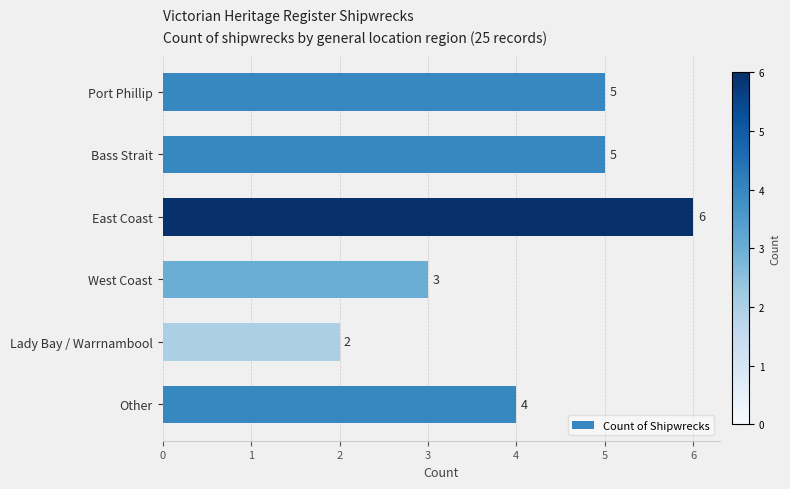

What value does the data have at Bass Strait?

5